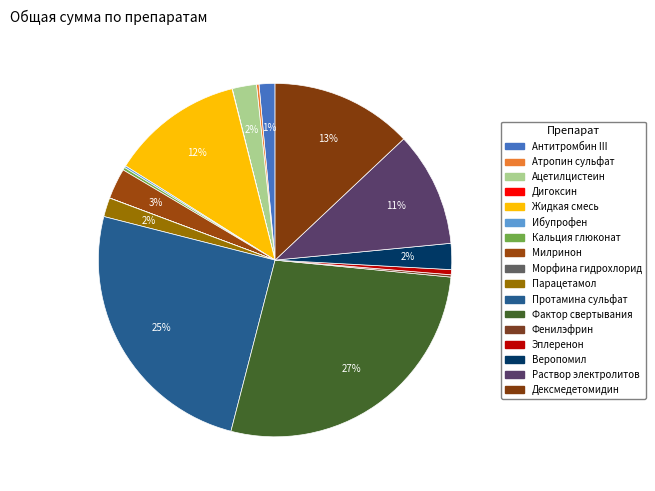

The Парацетамол slice represents 2% of the pie. True or false?

True